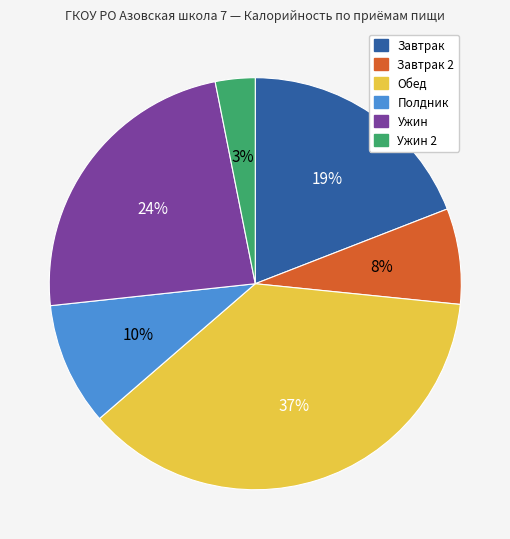

To the nearest percent, what is the average slice percentage?

17%